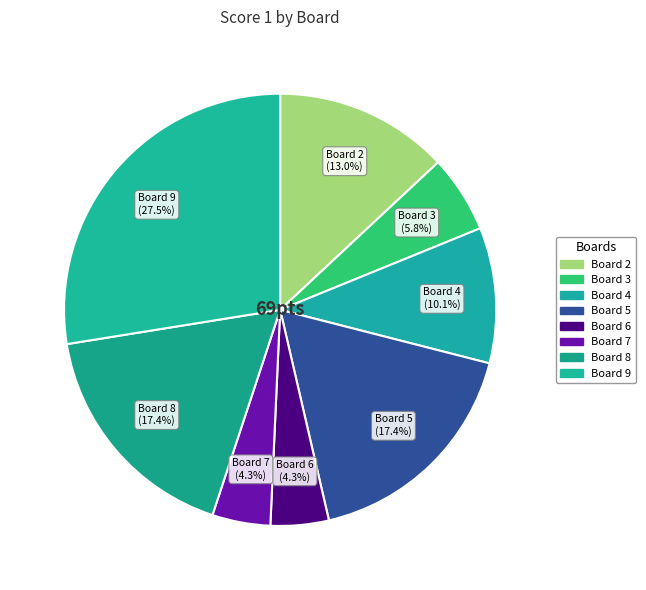

Count the number of slices in the pie.

8